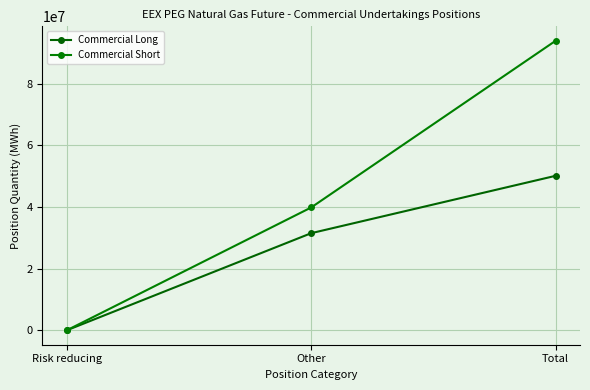

How many lines are shown in the chart?

2